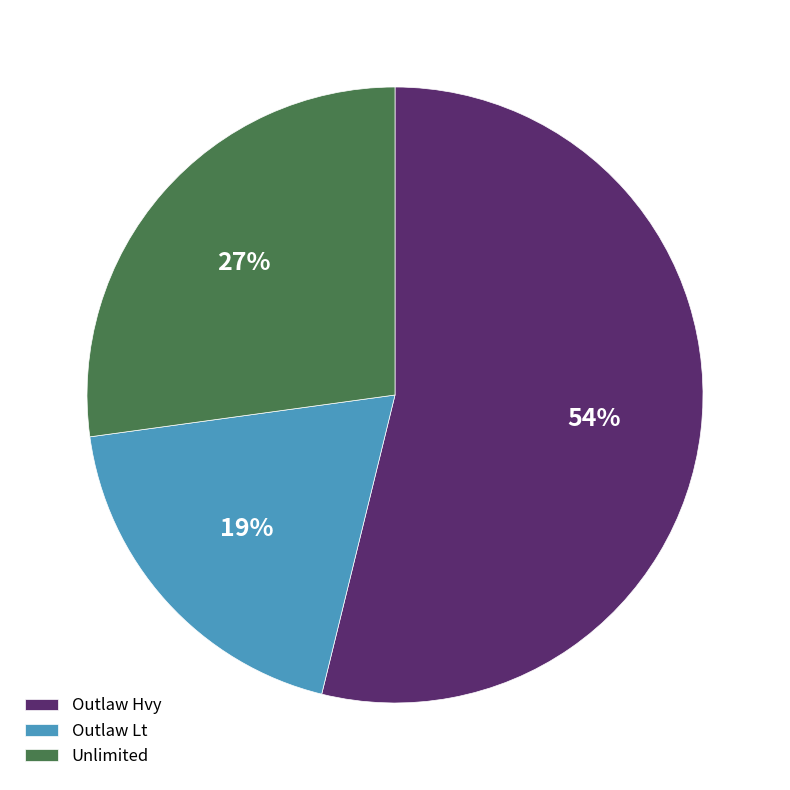

To the nearest percent, what is the average slice percentage?

33%